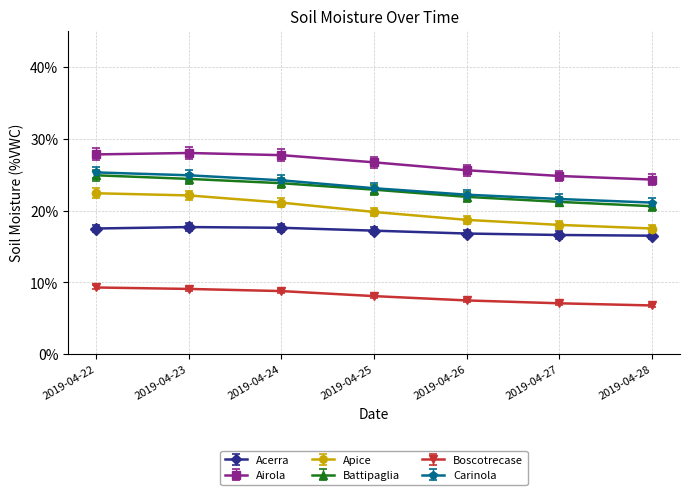

What is the value of the Acerra point at the 4th from the left?

17.2